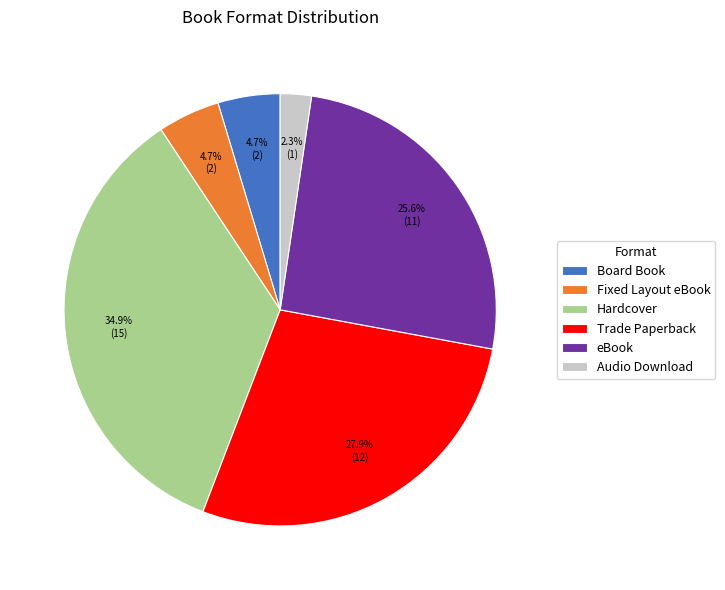

What is the ratio of the value at Audio Download to the value at Board Book?

0.5